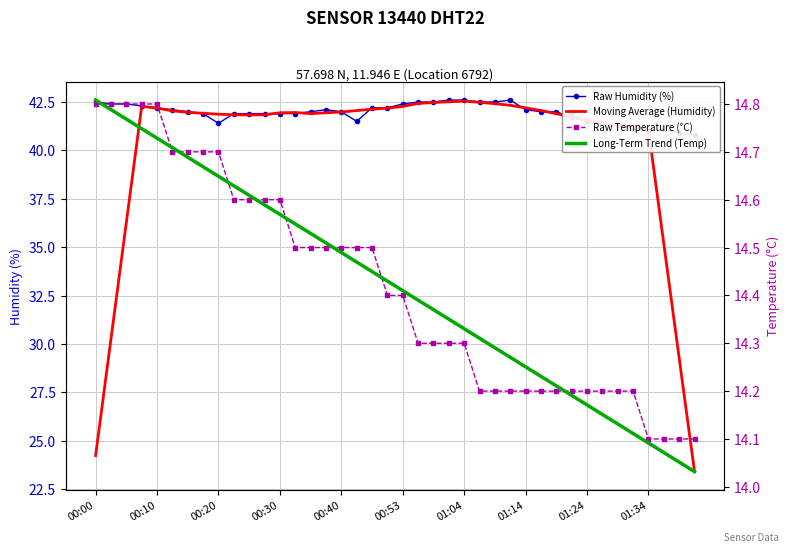

Count the number of data series in this chart.

4